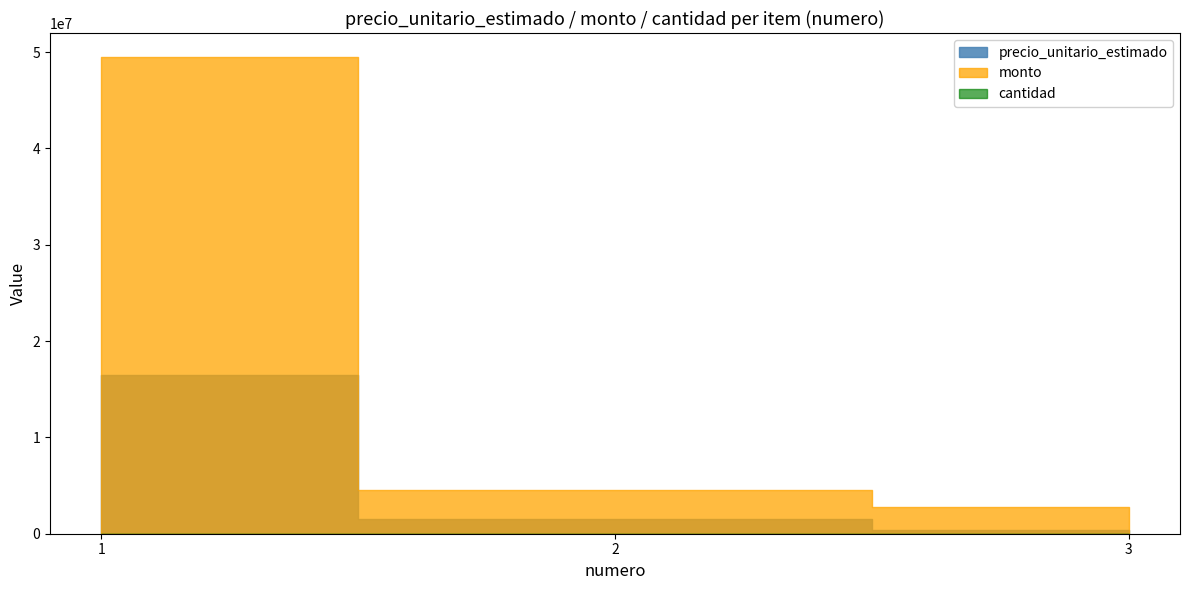

The value of precio_unitario_estimado at 2 is 422008. True or false?

False